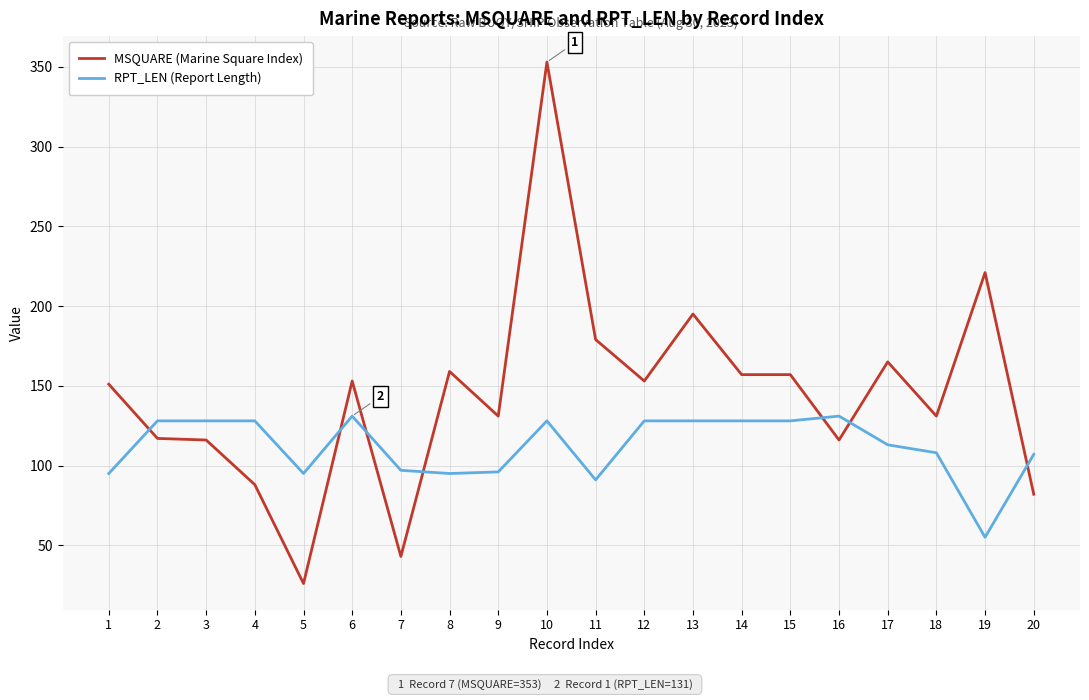

Rank the series by their maximum value, from lowest to highest.

RPT_LEN (Report Length), MSQUARE (Marine Square Index)